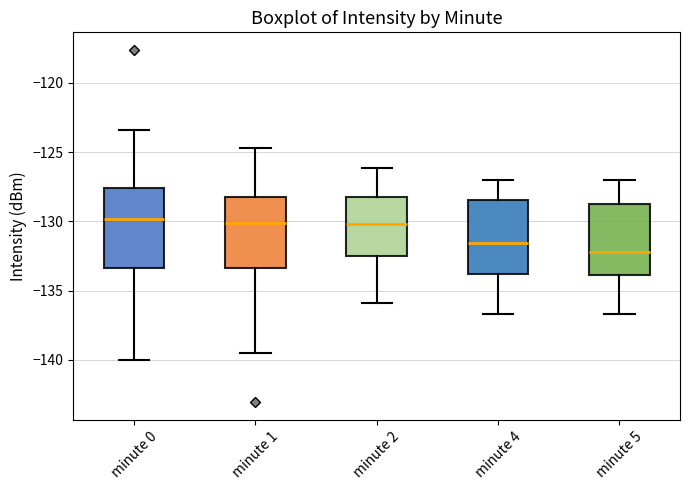

Which box's median line is the lowest?

minute 5